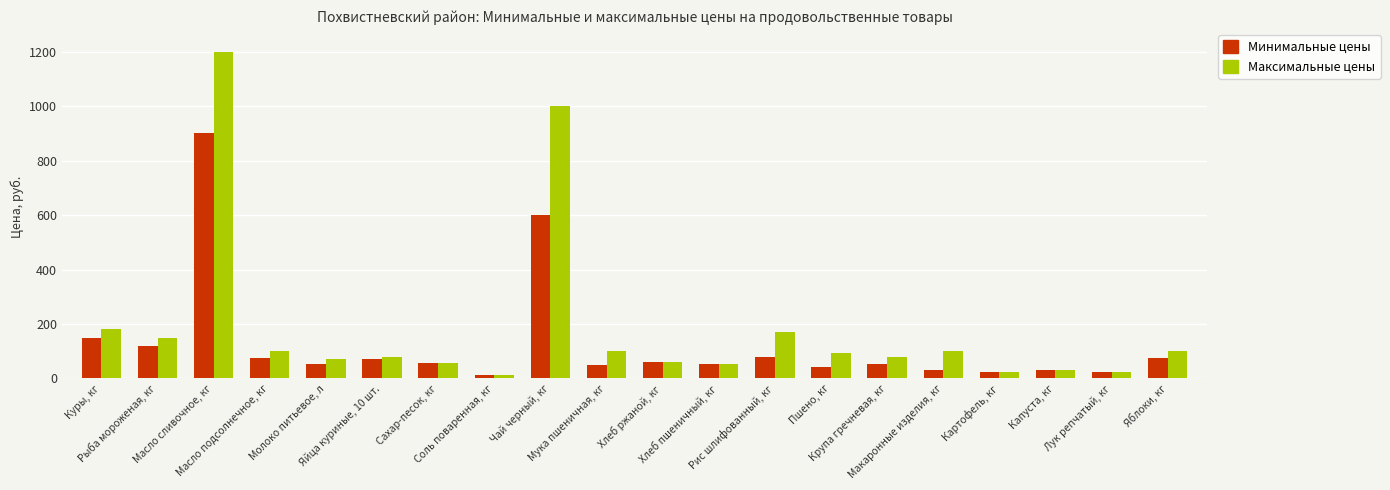

The value of Максимальные цены at Куры, кг is 85. True or false?

False